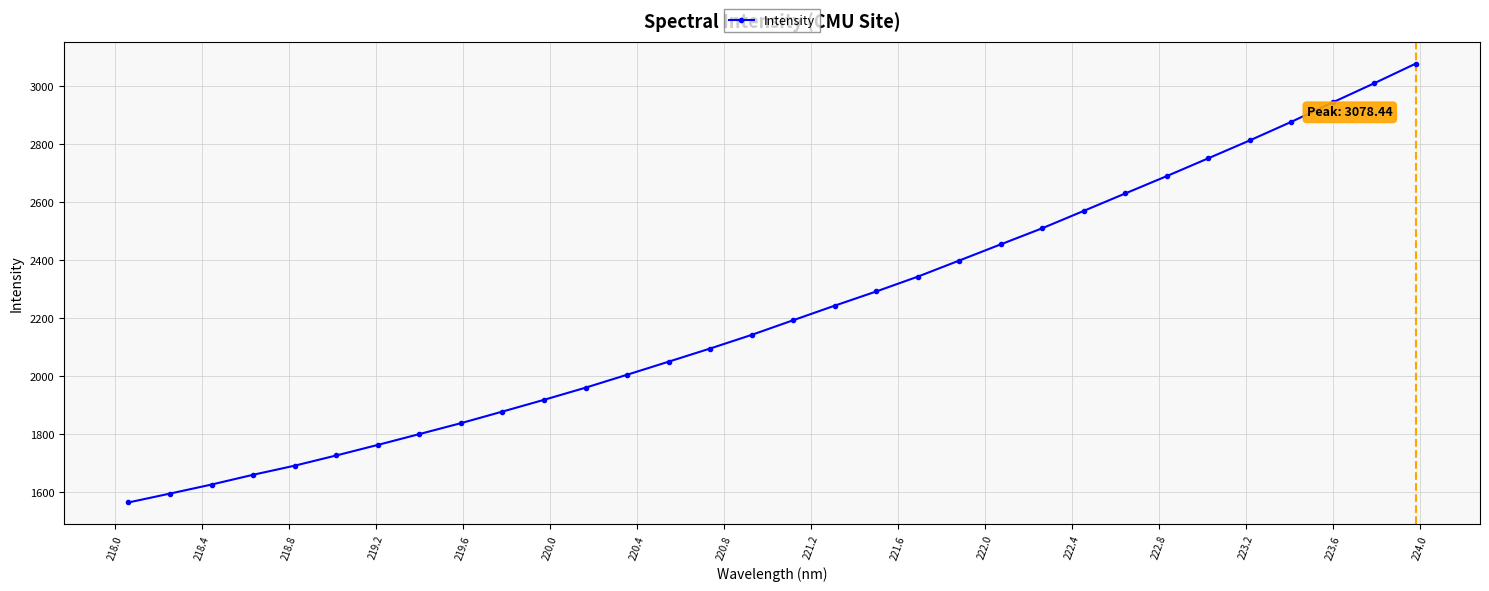

What is the difference between the second highest and minimum values?

1446.7